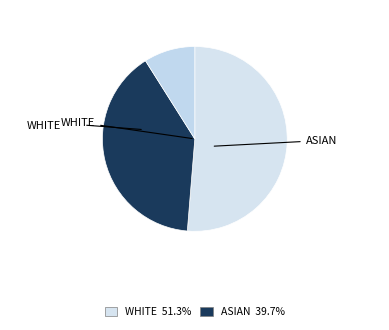

How many slices are in this pie chart?

3